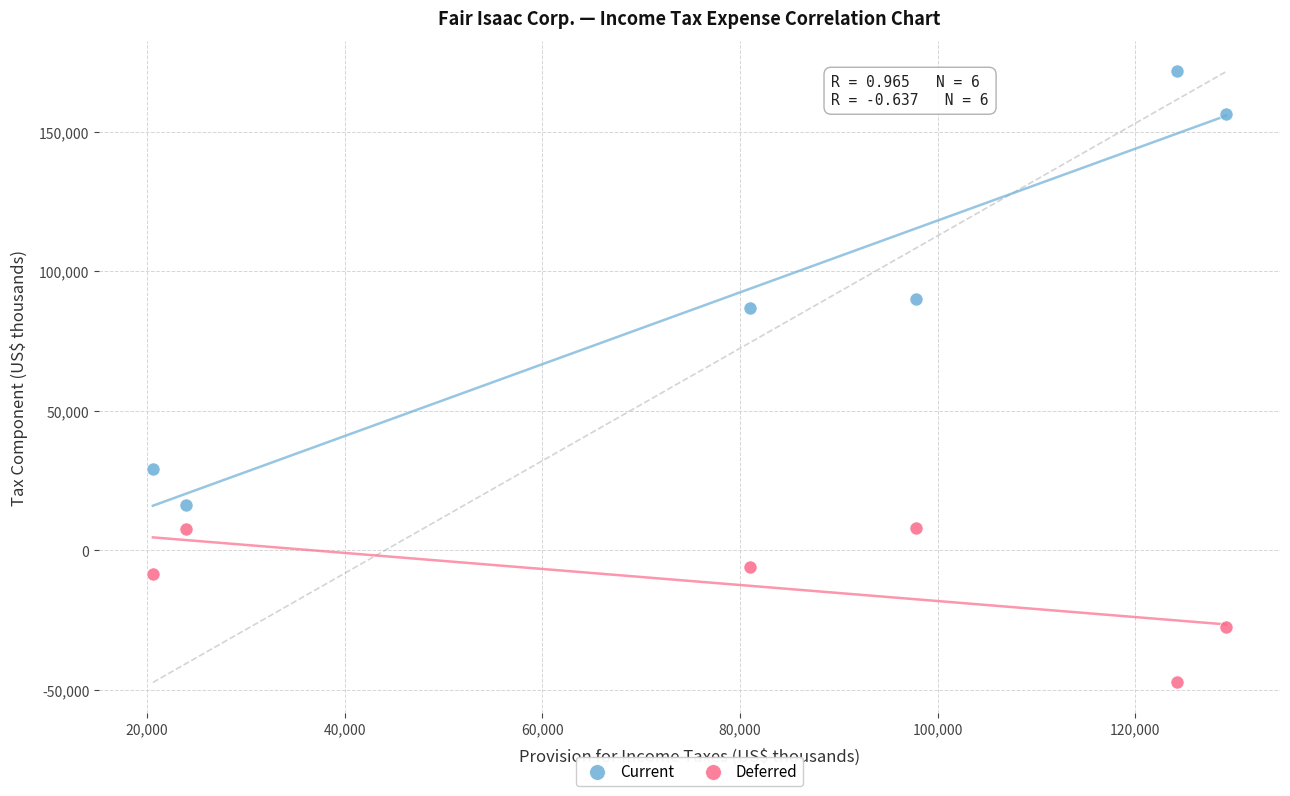

Across all data points, what is the range of Y values (max minus min)?

219005